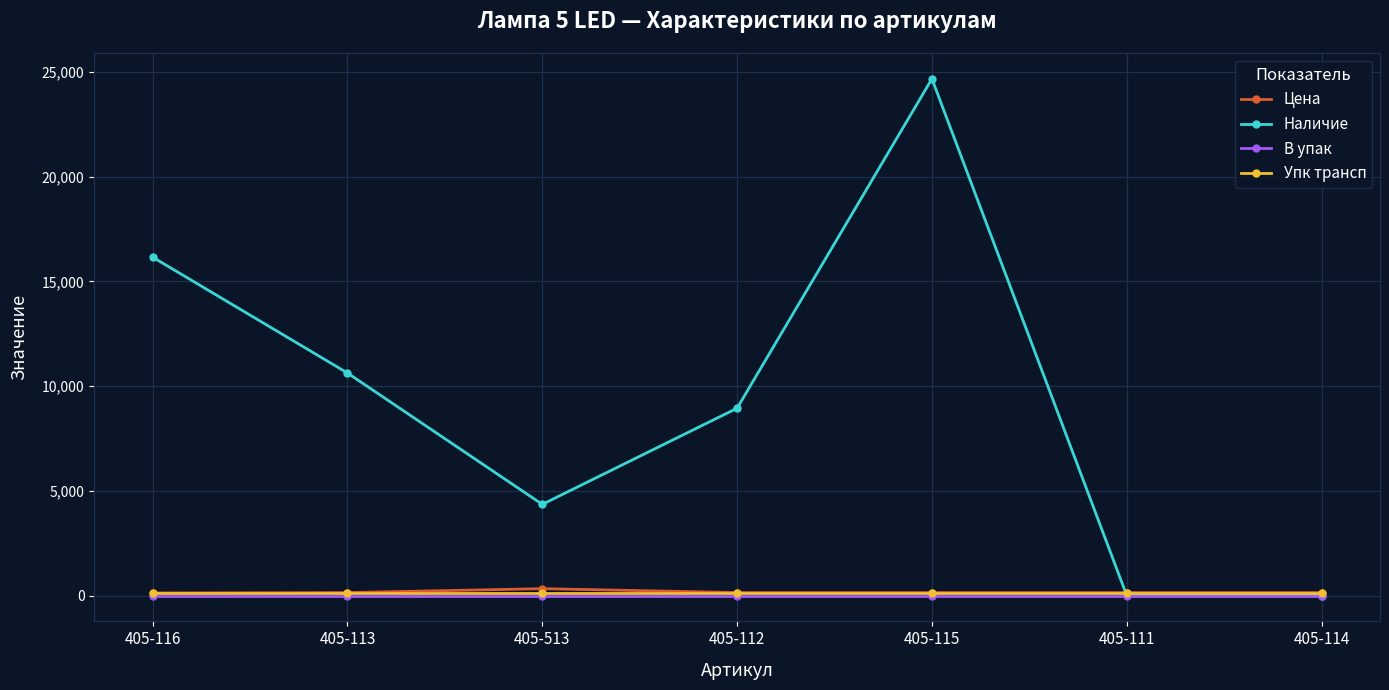

True or false: Наличие has more than 0 points higher than both neighbors.

True